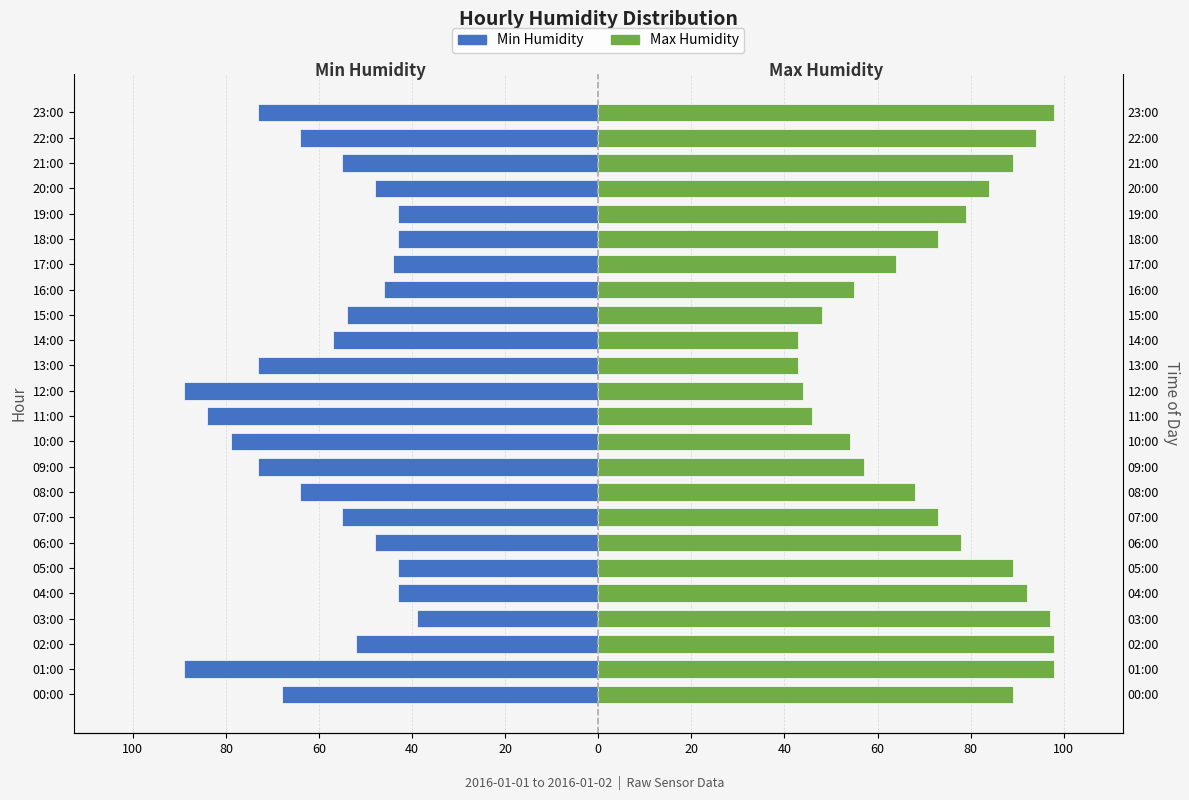

What is the sum of all Min Humidity values?

-1426